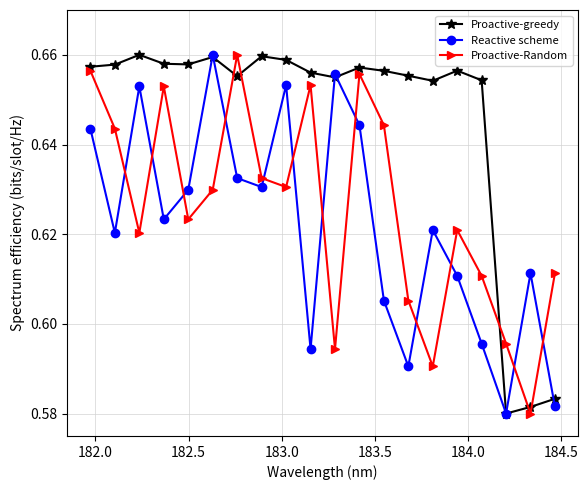

How many Proactive-greedy values are between 0 and 1?

20